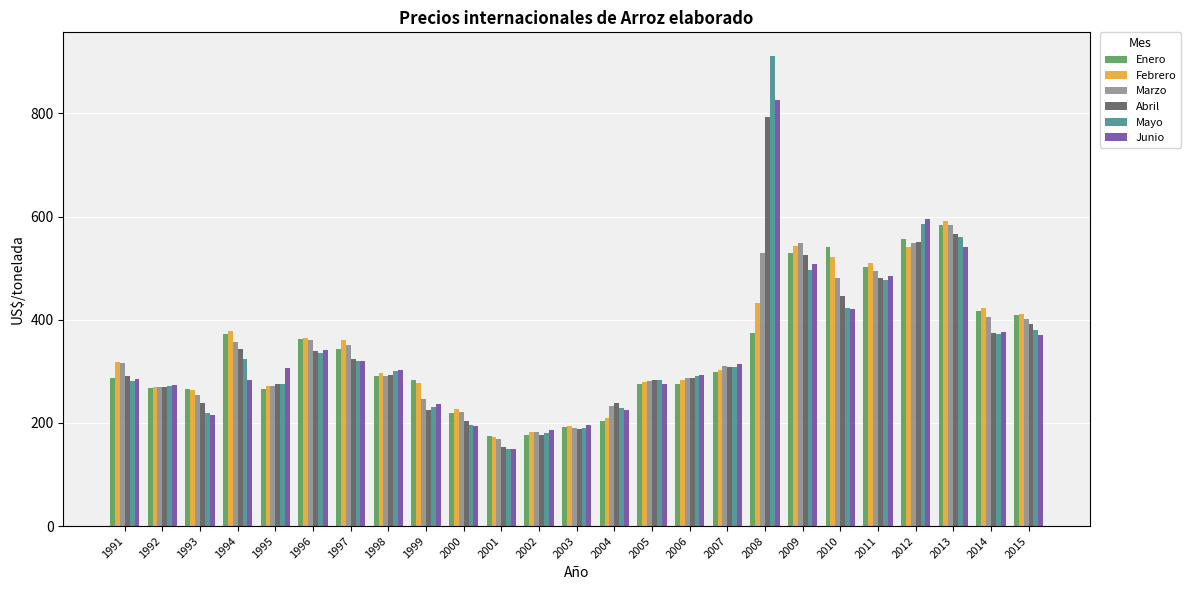

At which label is Febrero closest to 382?

1994